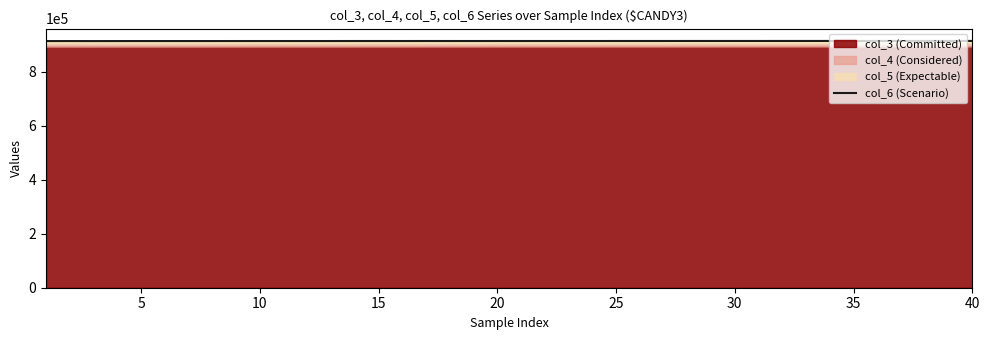

What is the minimum value for col_6 (Scenario)?

913780